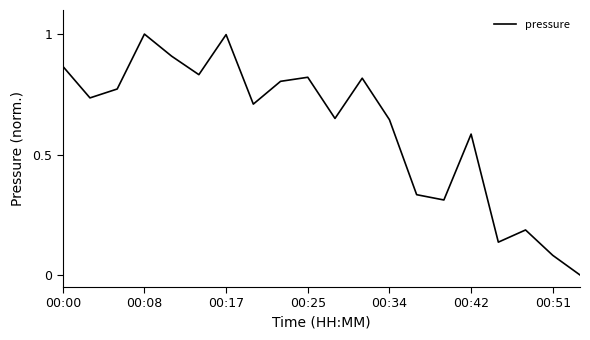

What is the difference between the maximum and minimum values?

1.0